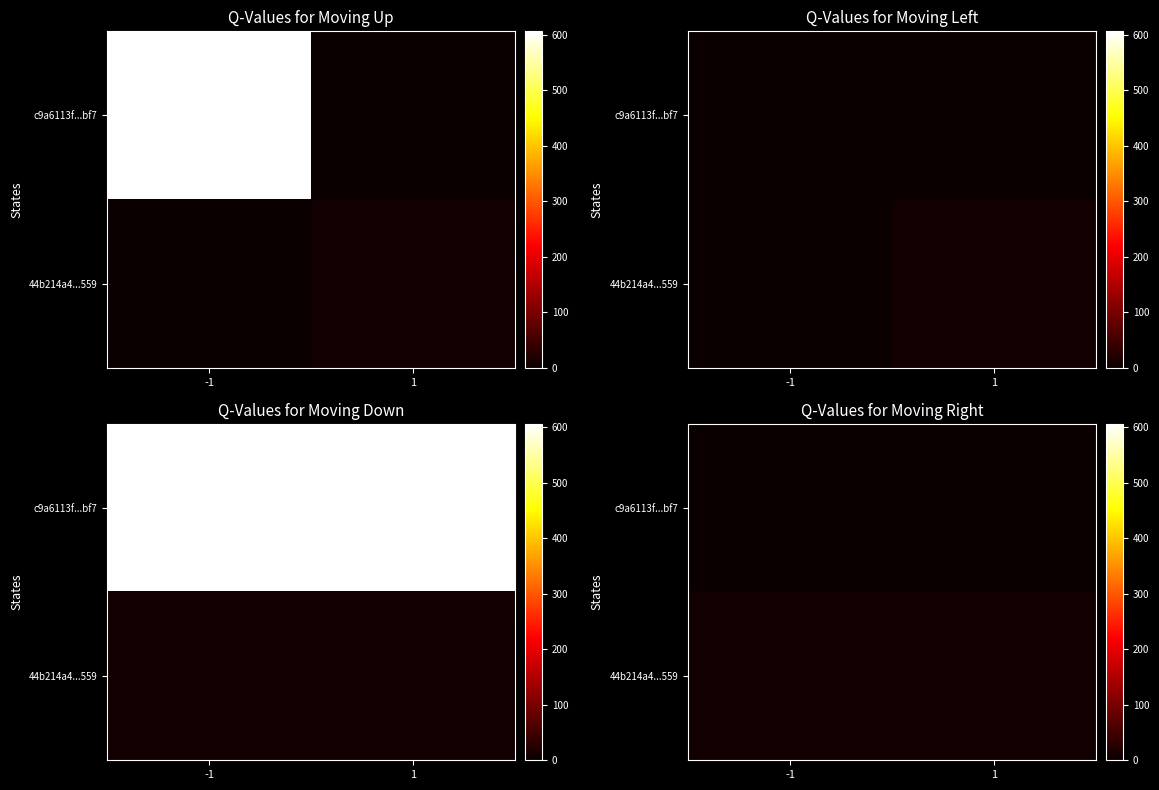

True or false: 44b214a4...559 has a value of 9 at -1.

True